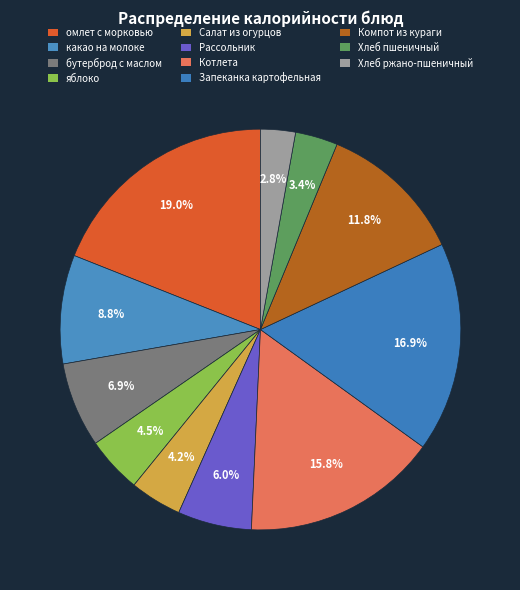

How many segments does this pie chart have?

11